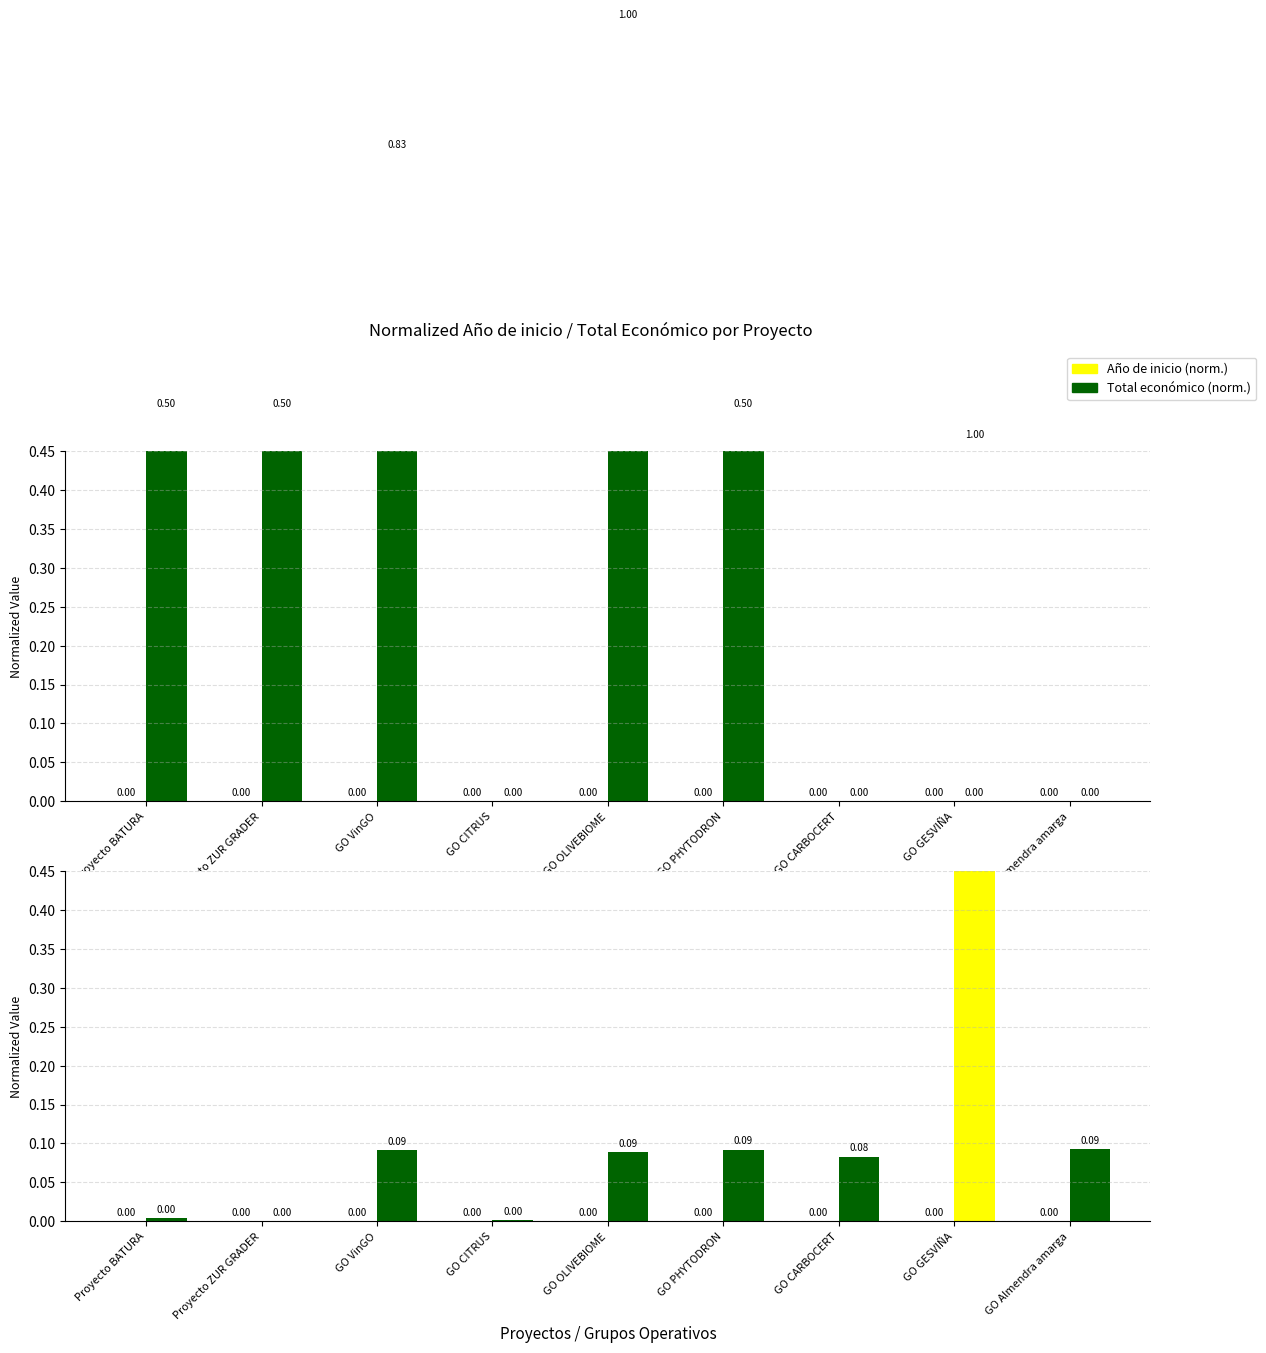

Is the value of Total económico (norm.) at GO CARBOCERT greater than the value of Año de inicio (norm.) at Proyecto BATURA?

Yes